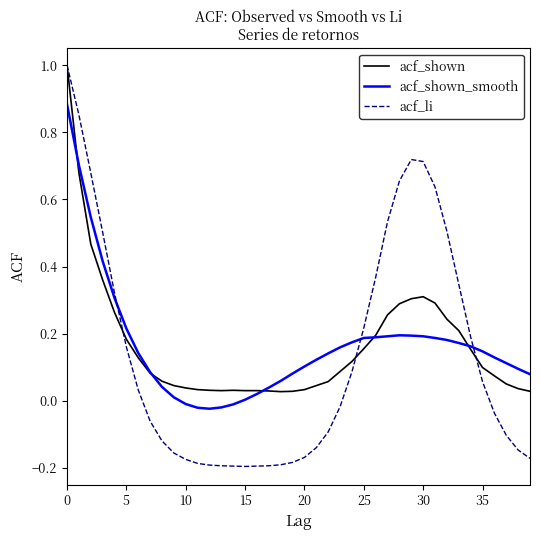

After their last crossing, which series has the higher values: acf_shown_smooth or acf_li?

acf_shown_smooth